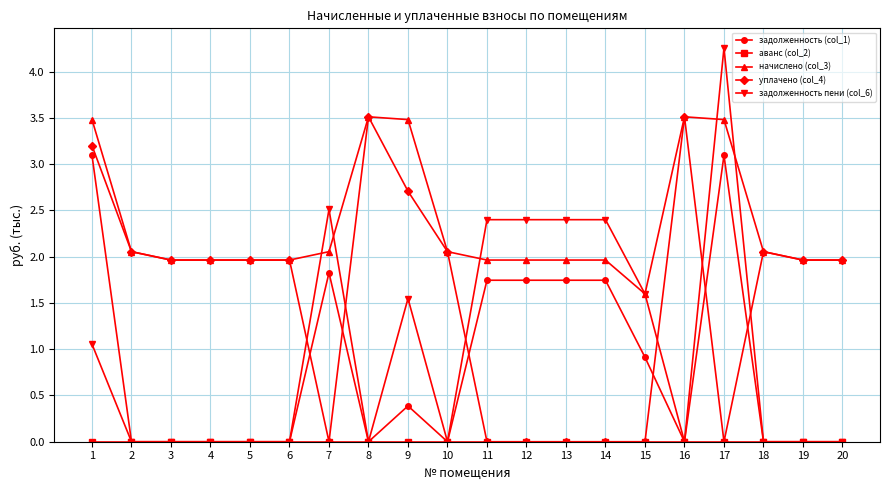

True or false: начислено (col_3) has more than 1 interior local peaks.

True